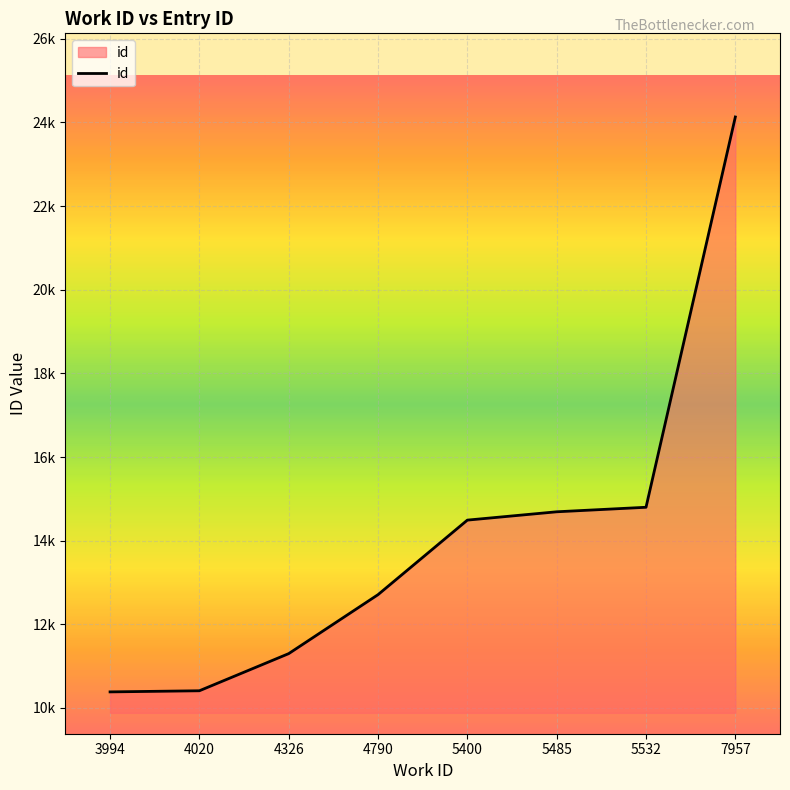

Does the chart display data point markers on the line(s)?

No